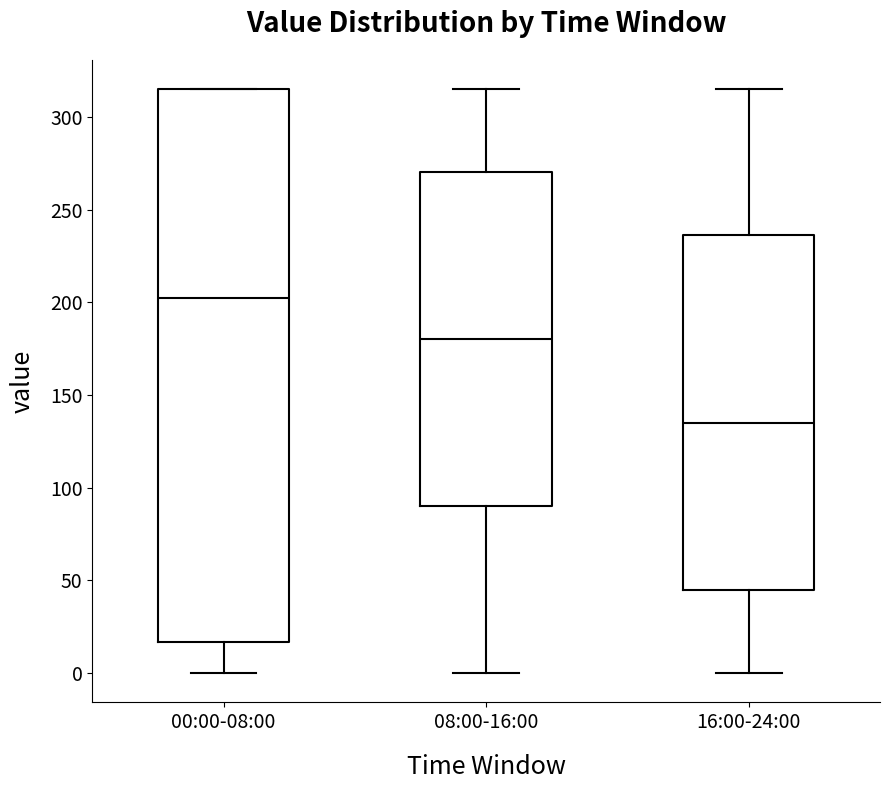

Which box is the tallest, from its lower edge to its upper edge?

00:00-08:00